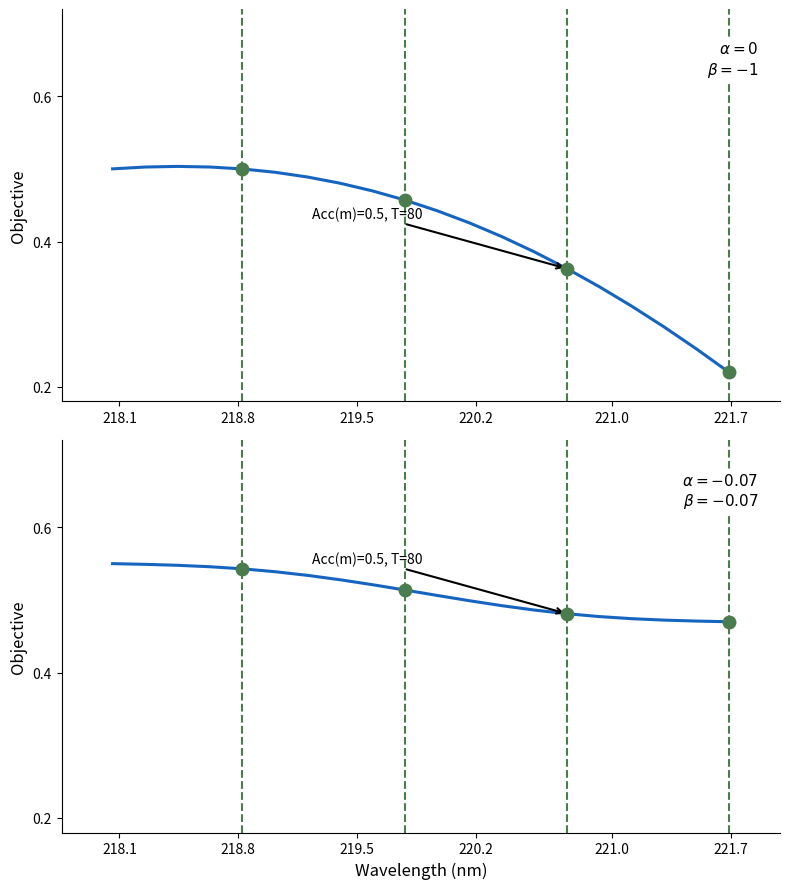

How many lines are shown in the chart?

2